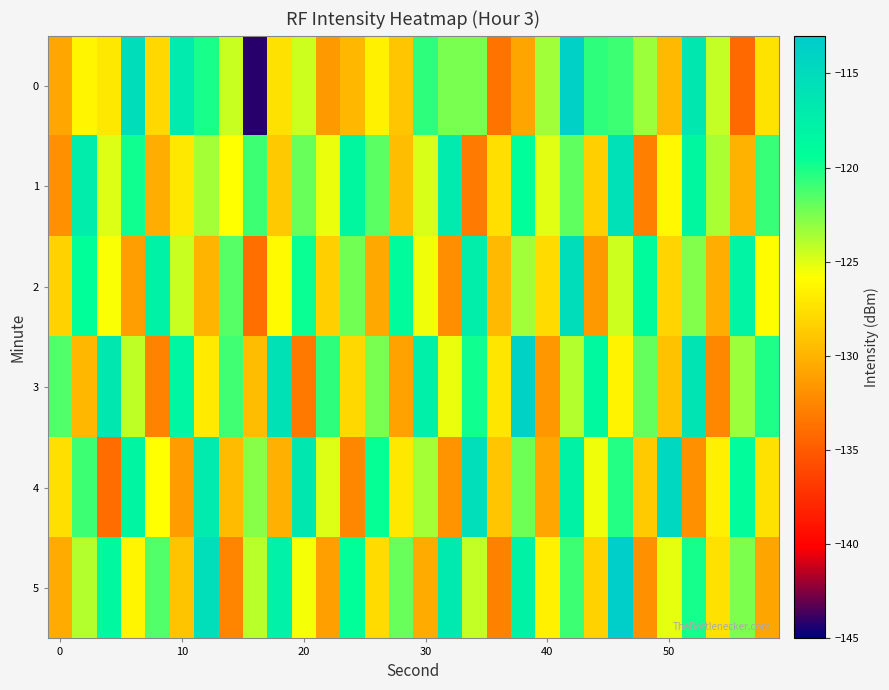

How many series are shown in this chart?

6